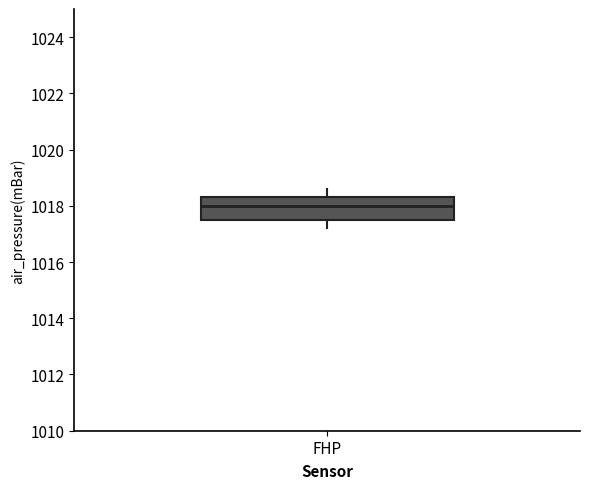

Transcribe this box plot: give where the median line is, the range the box spans, and where the two whiskers end, as read against the y-axis. The values are not printed on the chart, so give them approximately, as read against the axis.

median 1018.0, box 1017.6 to 1018.4, whiskers 1017.2 to 1018.6